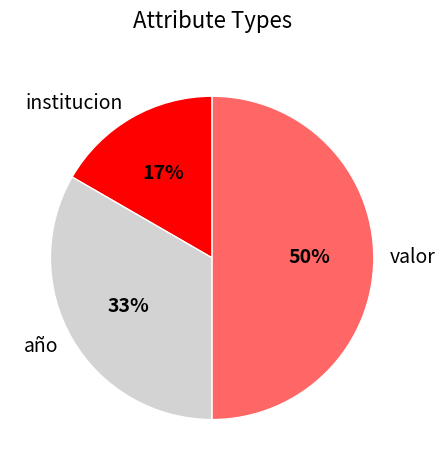

Is año the majority of the pie?

No